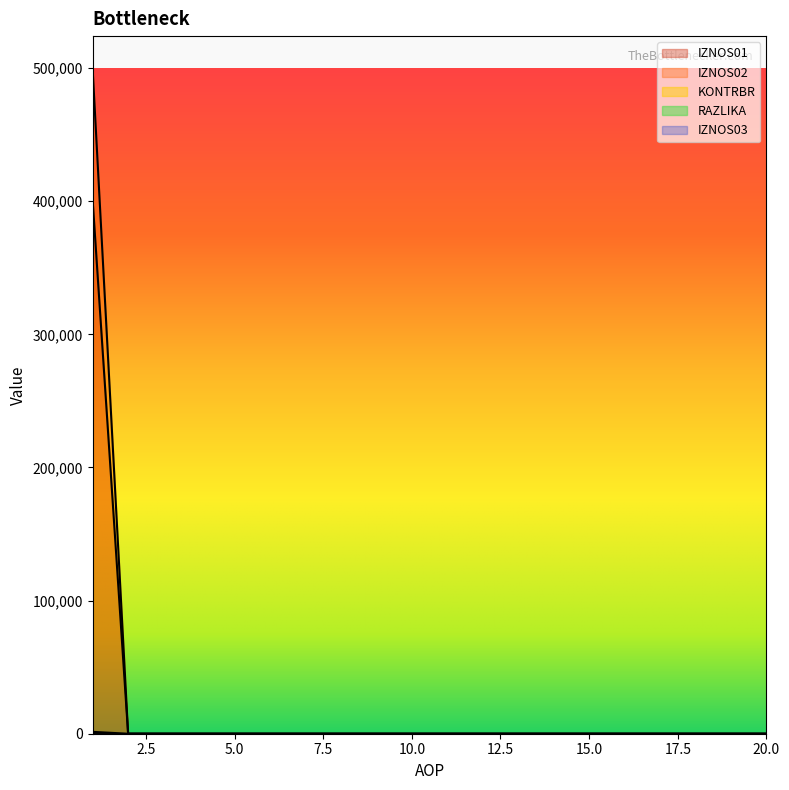

Which series has the largest total across all categories?

IZNOS02